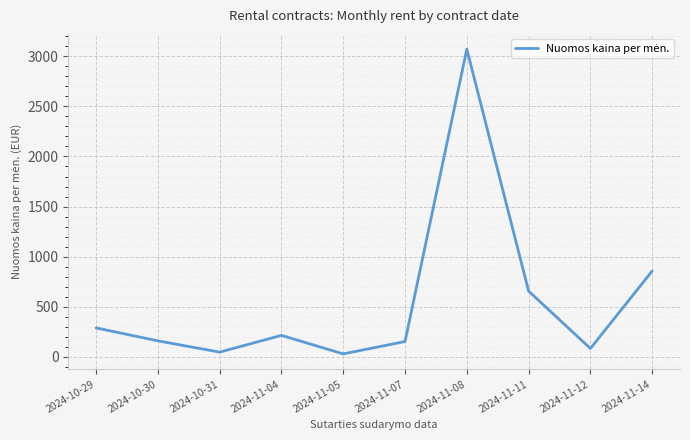

What is the difference between the maximum and minimum values?

3040.7